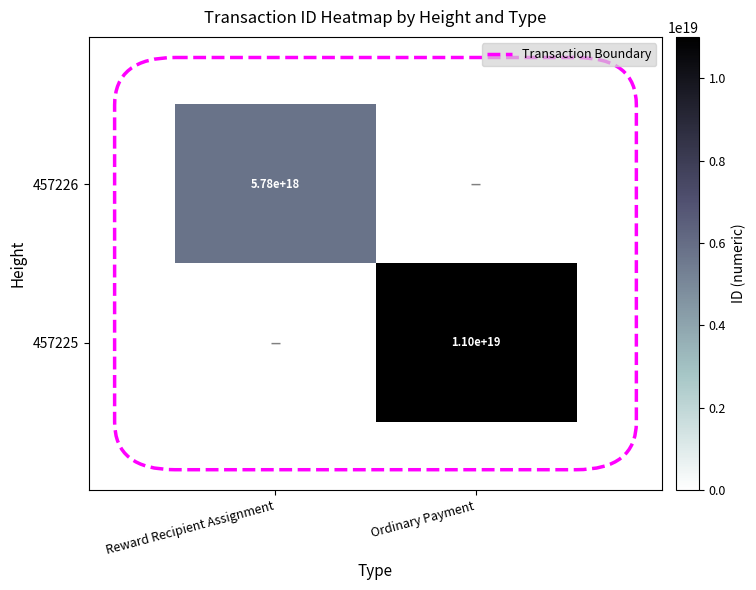

The 457225 series shows 10999440482056964096 at Ordinary Payment. True or false?

True